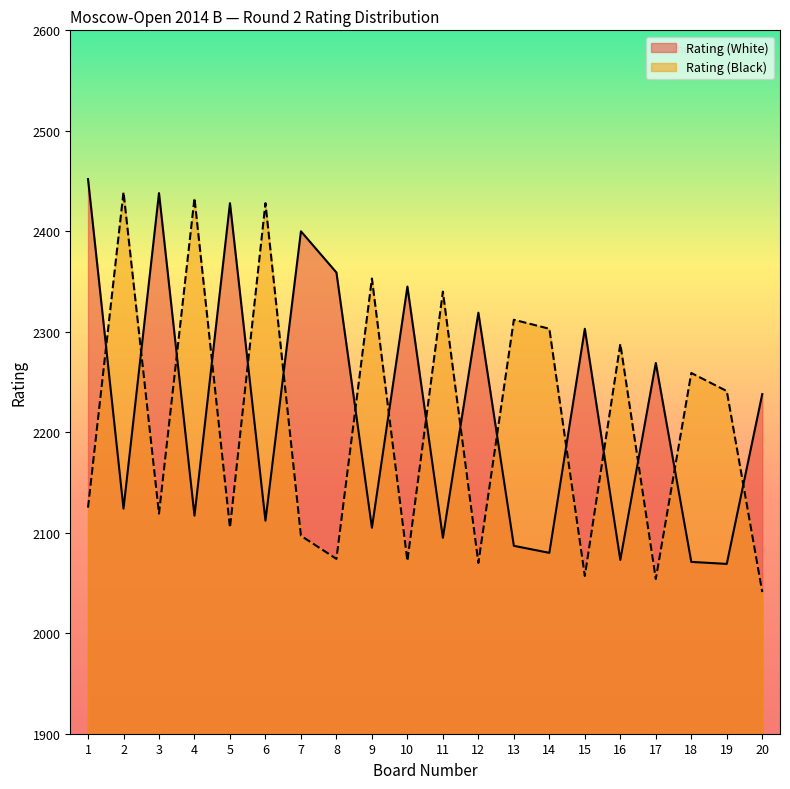

Does the chart display data point markers on the line(s)?

No